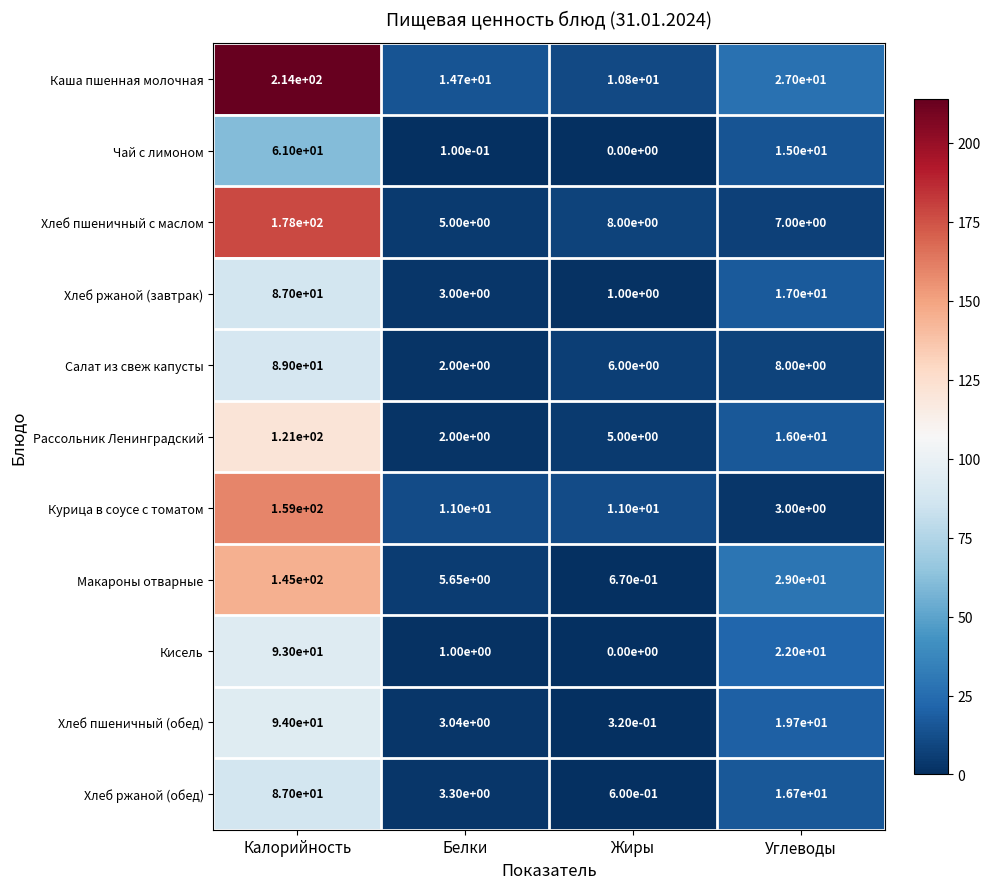

Between Калорийность and Углеводы, which series saw the biggest shift?

Каша пшенная молочная